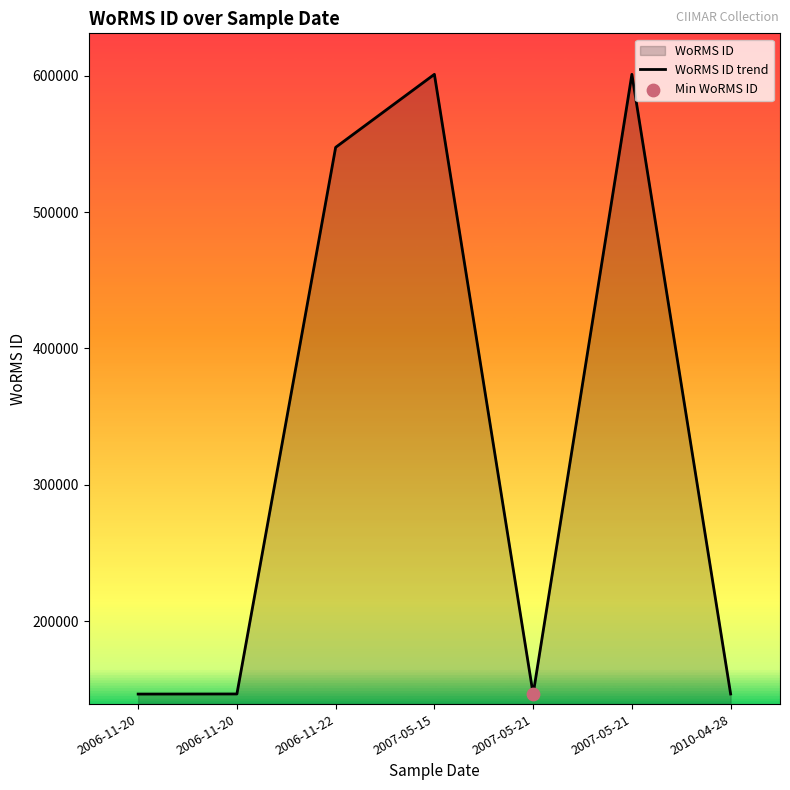

What is the change in value from 2006-11-20 to 2006-11-22?

+400810